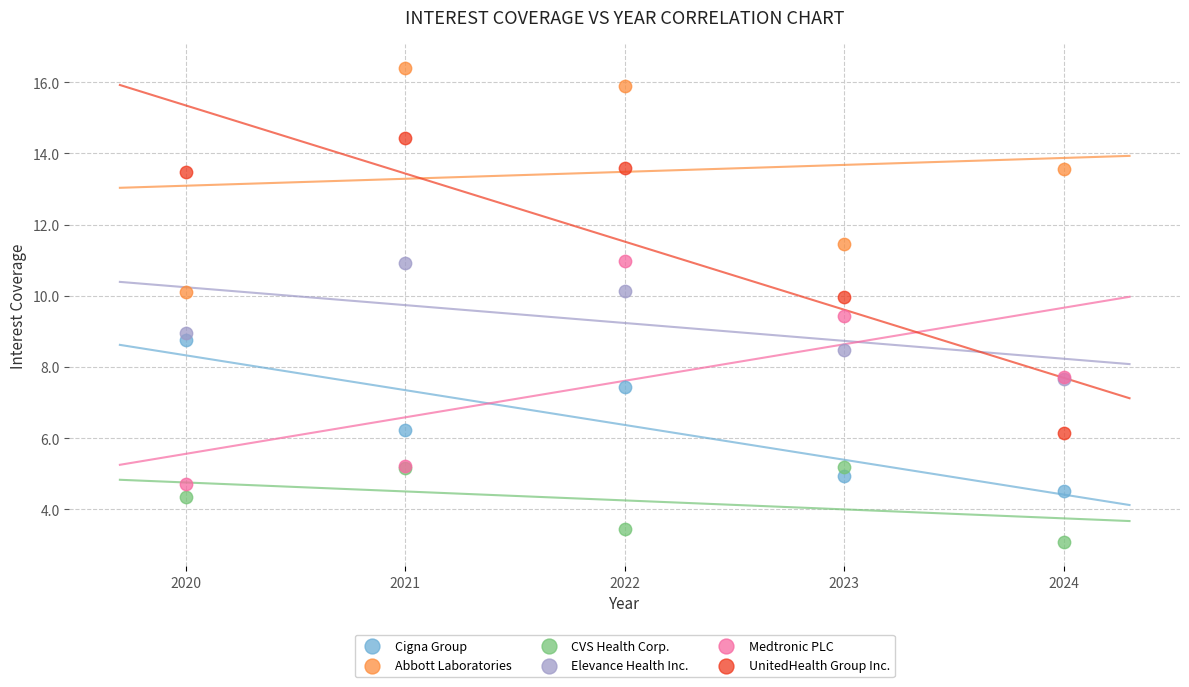

Which series contains the lowest Y value?

CVS Health Corp.